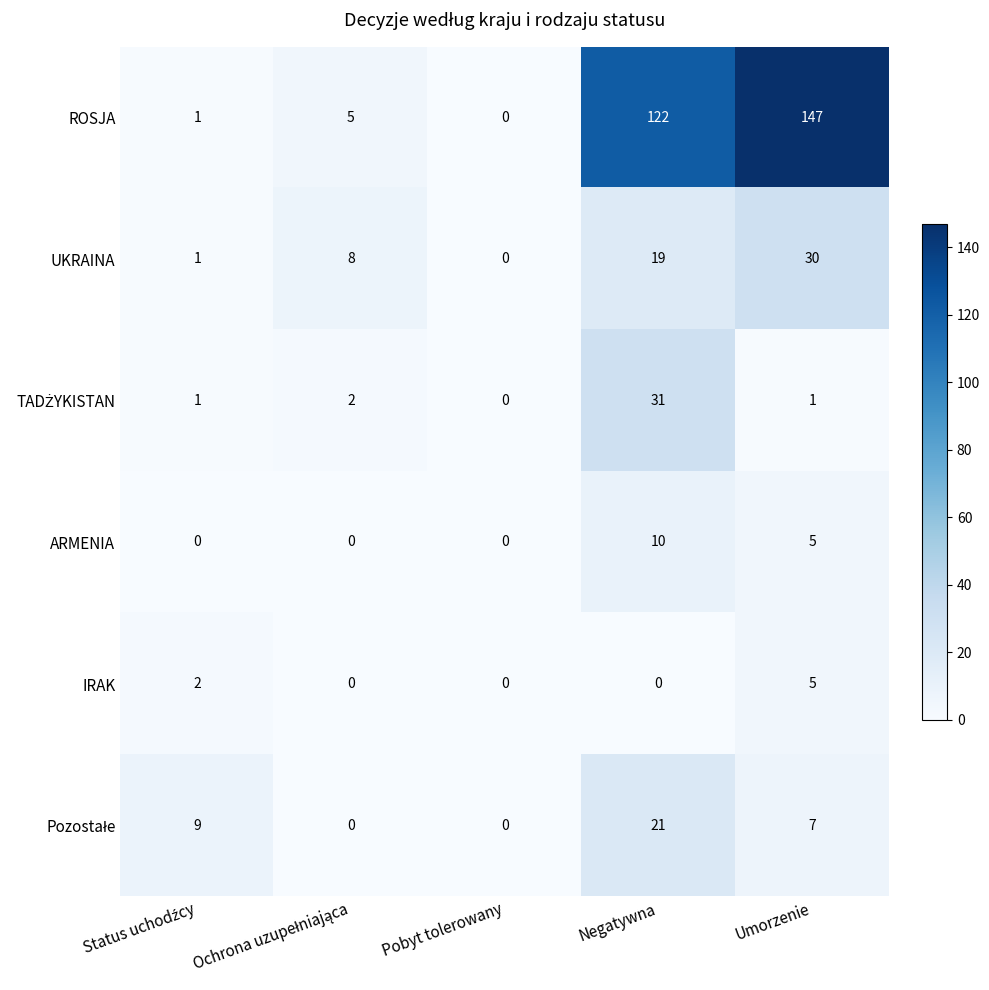

What is the difference between the highest and lowest values at Negatywna?

122